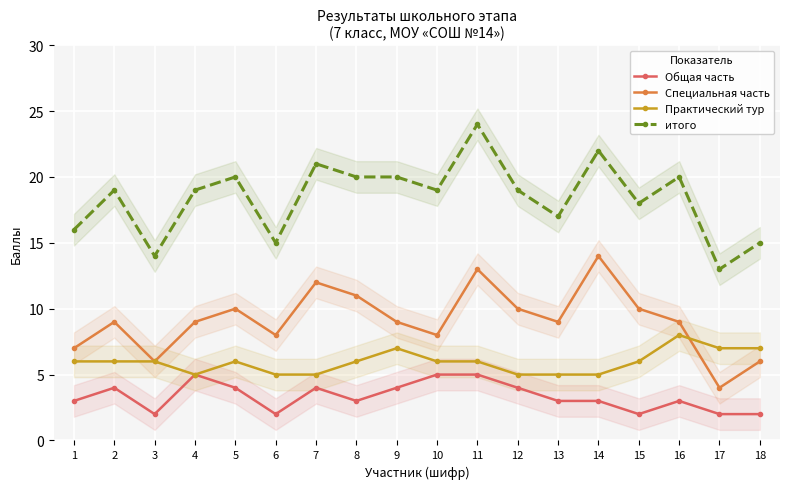

After their last crossing, which series has the higher values: Практический тур or Специальная часть?

Практический тур